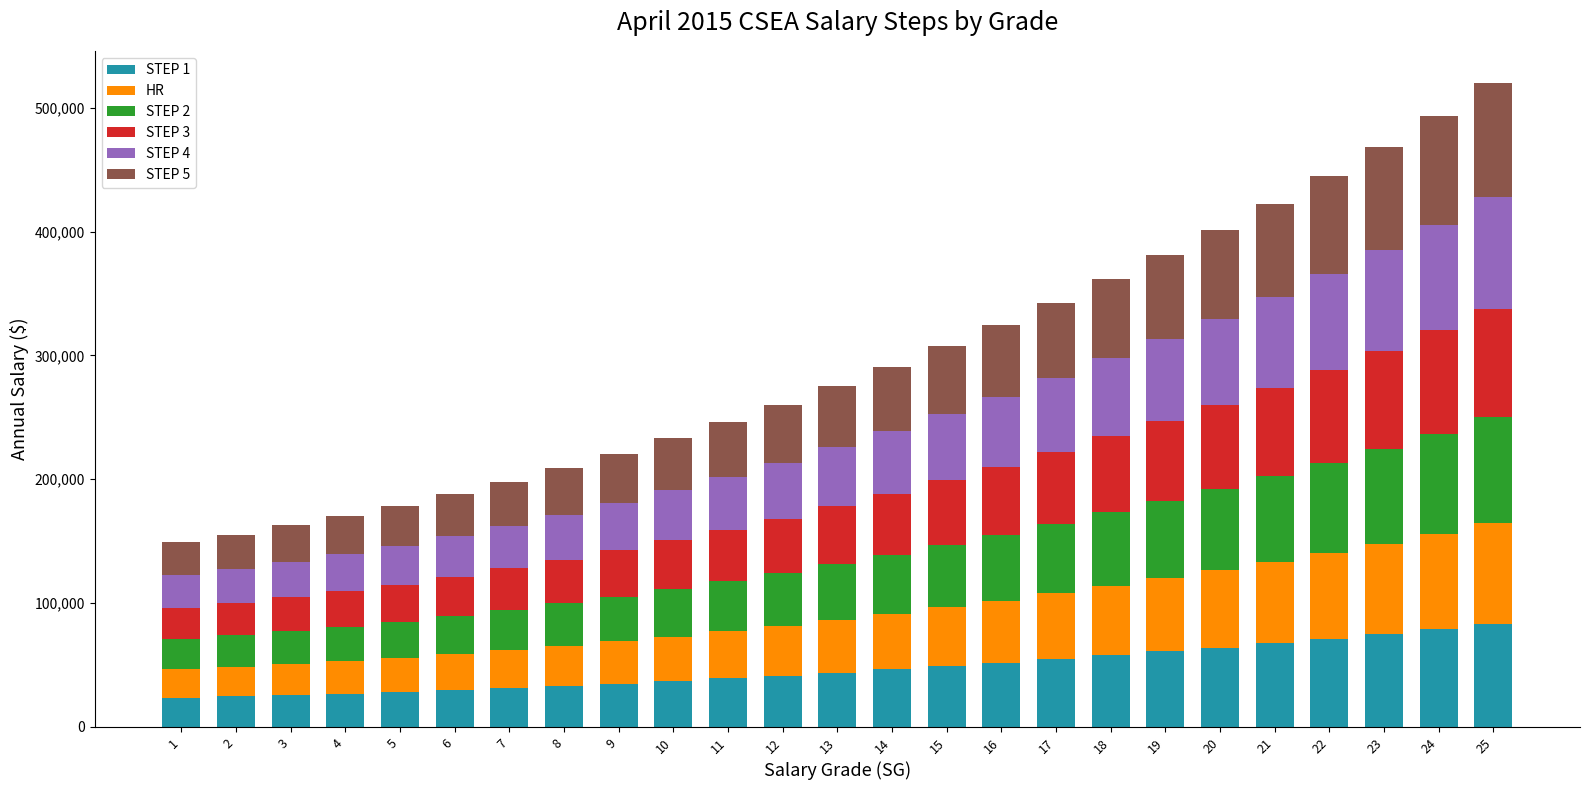

What is the total value across all series at 14?

290808